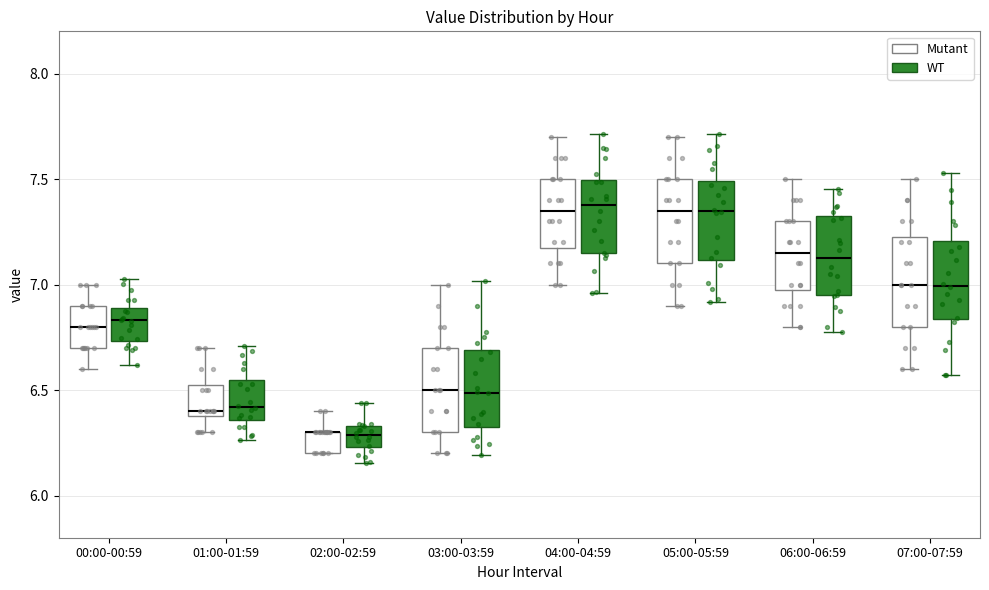

Reading left to right, transcribe this box plot: for each box, give where its median line is, the range the box spans, and where its two whiskers end, as read against the y-axis. The values are not printed on the chart, so give them approximately, as read against the axis.

00:00-00:59 (Mutant): median 6.80, box 6.70 to 6.90, whiskers 6.60 to 7.00
00:00-00:59 (WT): median 6.80, box 6.70 to 6.90, whiskers 6.55 to 7.05
01:00-01:59 (Mutant): median 6.40 (just above the box's lower edge), box 6.40 to 6.55, whiskers 6.30 to 6.70
01:00-01:59 (WT): median 6.40, box 6.35 to 6.55, whiskers 6.25 to 6.75
02:00-02:59 (Mutant): median 6.30 (drawn on the box's upper edge), box 6.20 to 6.30, whiskers 6.20 to 6.40
02:00-02:59 (WT): median 6.30, box 6.25 to 6.35, whiskers 6.15 to 6.40
03:00-03:59 (Mutant): median 6.50, box 6.30 to 6.70, whiskers 6.20 to 7.00
03:00-03:59 (WT): median 6.45, box 6.30 to 6.65, whiskers 6.15 to 7.00
04:00-04:59 (Mutant): median 7.35, box 7.20 to 7.50, whiskers 7.00 to 7.70
04:00-04:59 (WT): median 7.35, box 7.15 to 7.55, whiskers 7.00 to 7.75
05:00-05:59 (Mutant): median 7.35, box 7.10 to 7.50, whiskers 6.90 to 7.70
05:00-05:59 (WT): median 7.35, box 7.10 to 7.50, whiskers 6.95 to 7.70
06:00-06:59 (Mutant): median 7.15, box 7.00 to 7.30, whiskers 6.80 to 7.50
06:00-06:59 (WT): median 7.15, box 6.95 to 7.30, whiskers 6.85 to 7.50
07:00-07:59 (Mutant): median 7.00, box 6.80 to 7.25, whiskers 6.60 to 7.50
07:00-07:59 (WT): median 7.00, box 6.80 to 7.20, whiskers 6.60 to 7.50